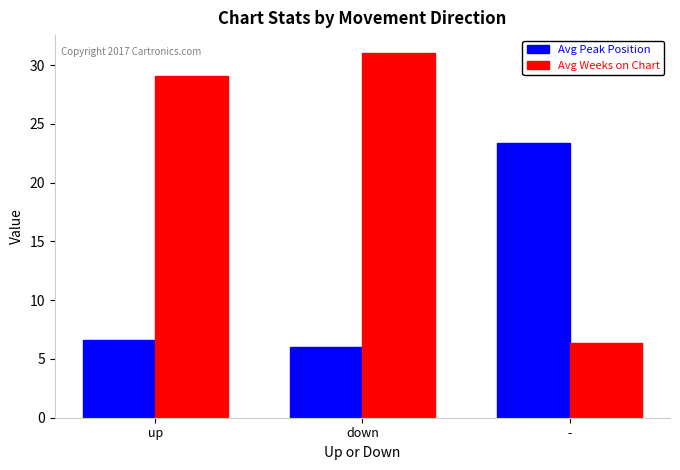

Which series has the largest range (max minus min)?

Avg Weeks on Chart